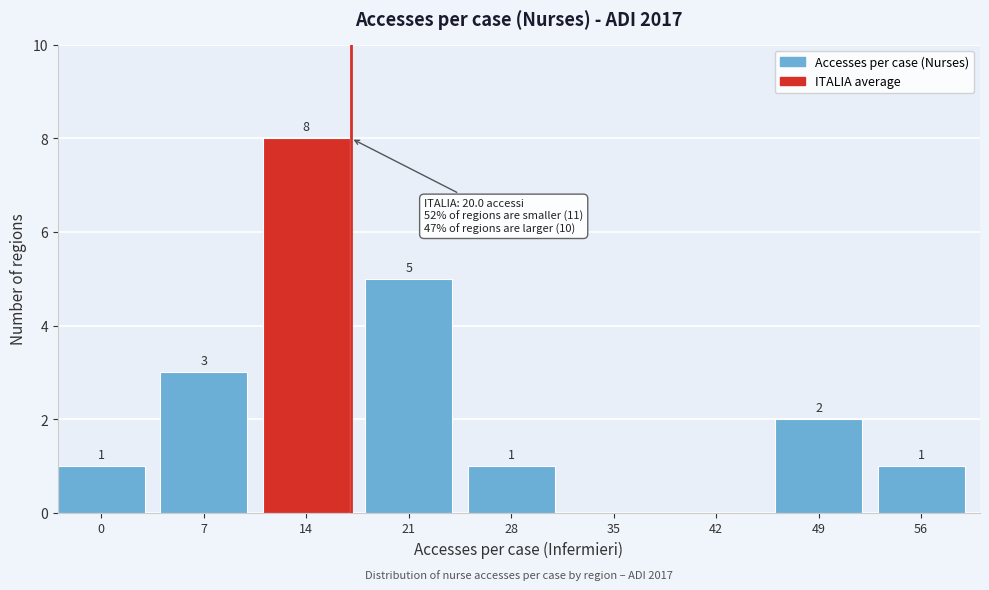

Reading left to right, list all the values displayed in this chart.

0=1	7=3	14=8	21=5	28=1	35=0	42=0	49=2	56=1